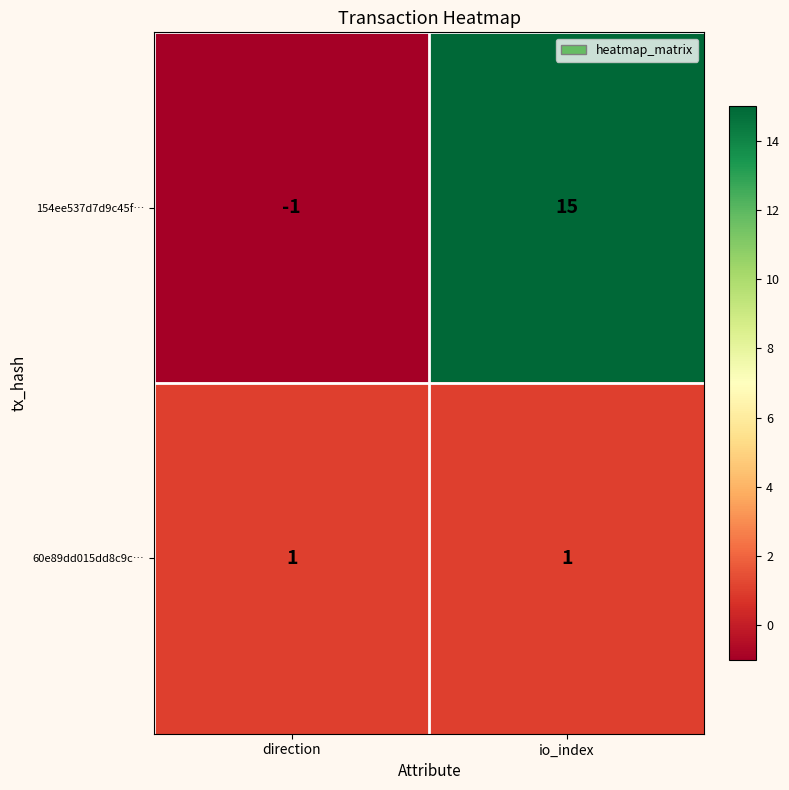

At which category does the chart reach its minimum across all series?

direction